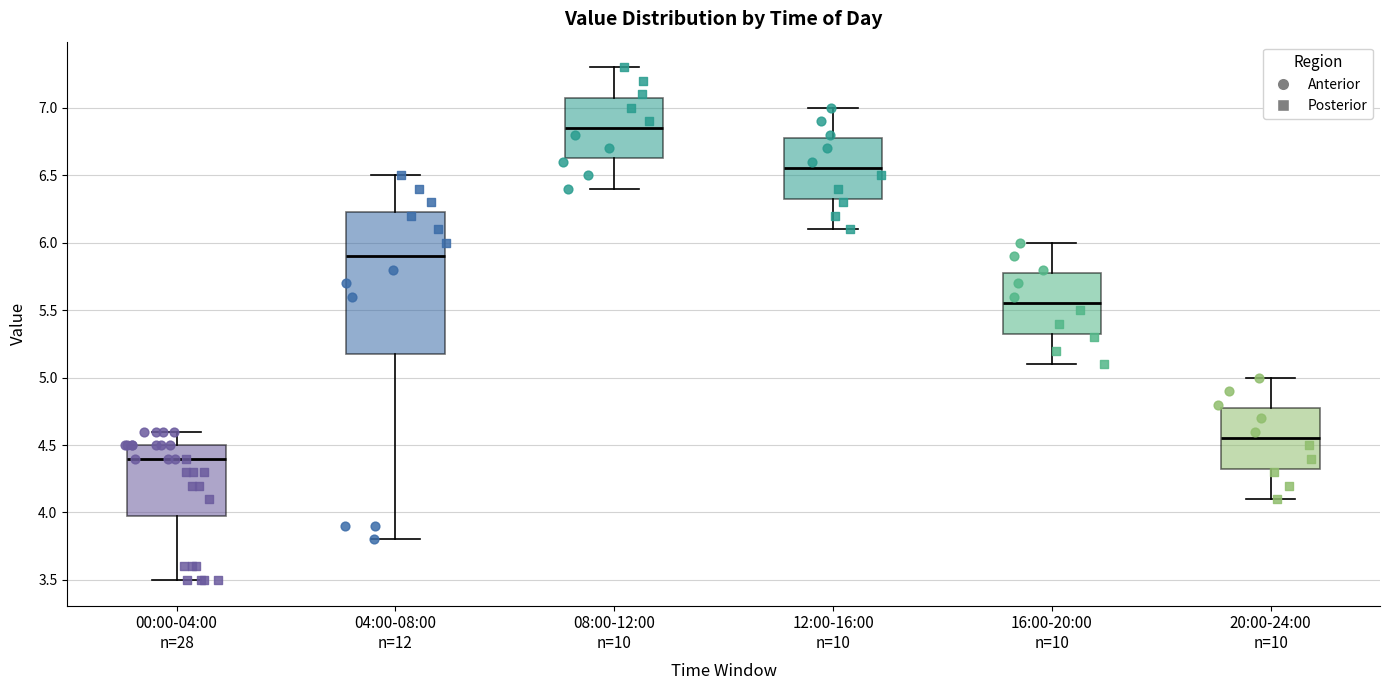

Comparing the boxes themselves (not the whiskers), which one is the tallest?

04:00-08:00 n=12